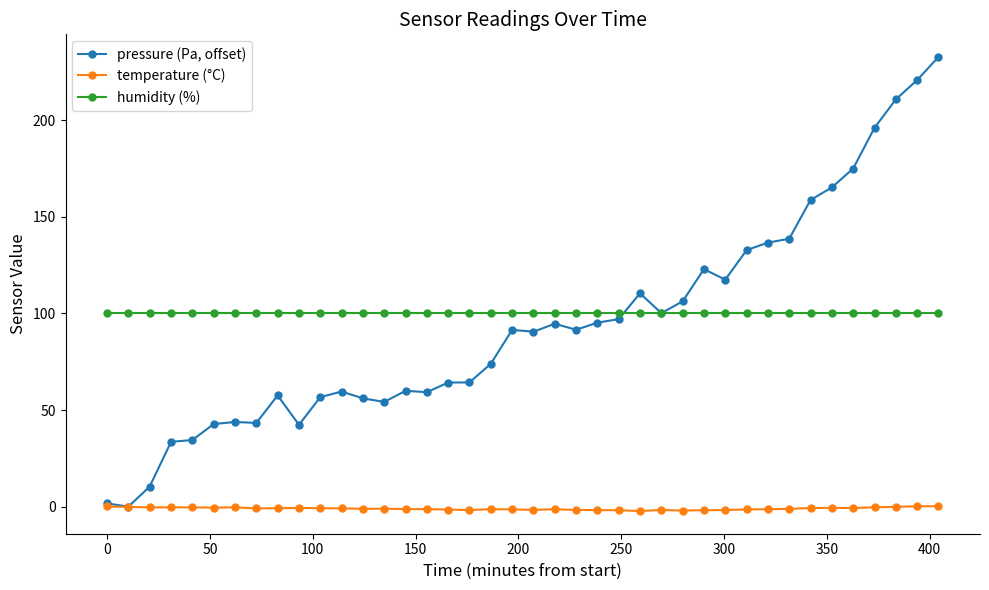

What is the maximum value shown in the chart?

232.6